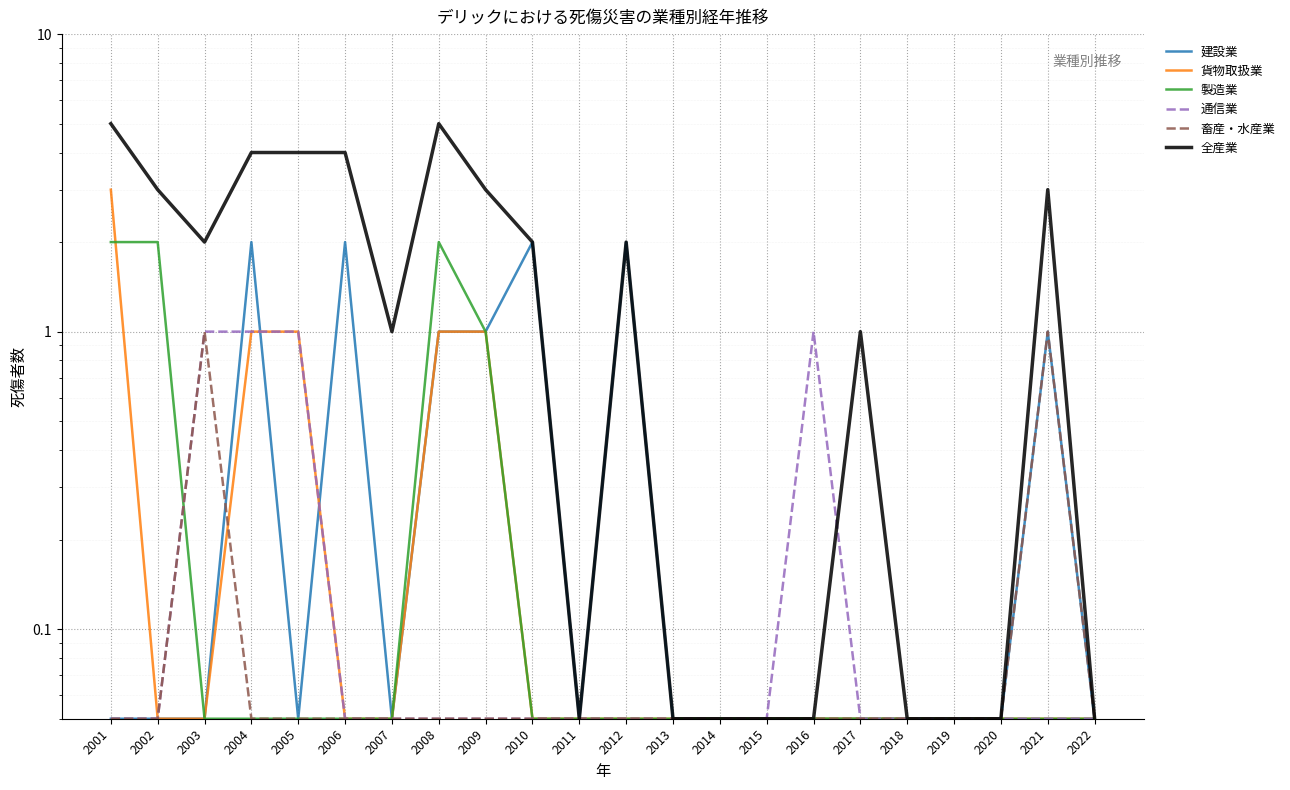

What is the difference between the maximum and minimum values in the 畜産・水産業 series?

0.9